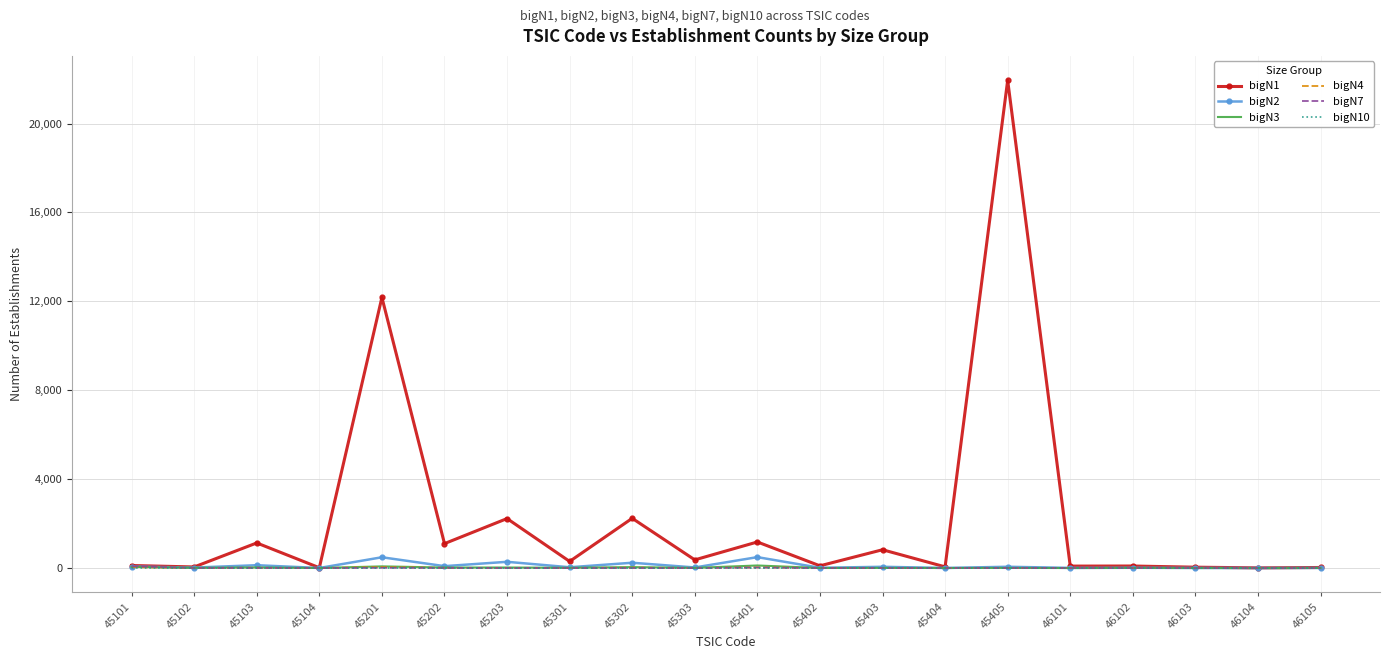

What is the maximum value for bigN10?

8